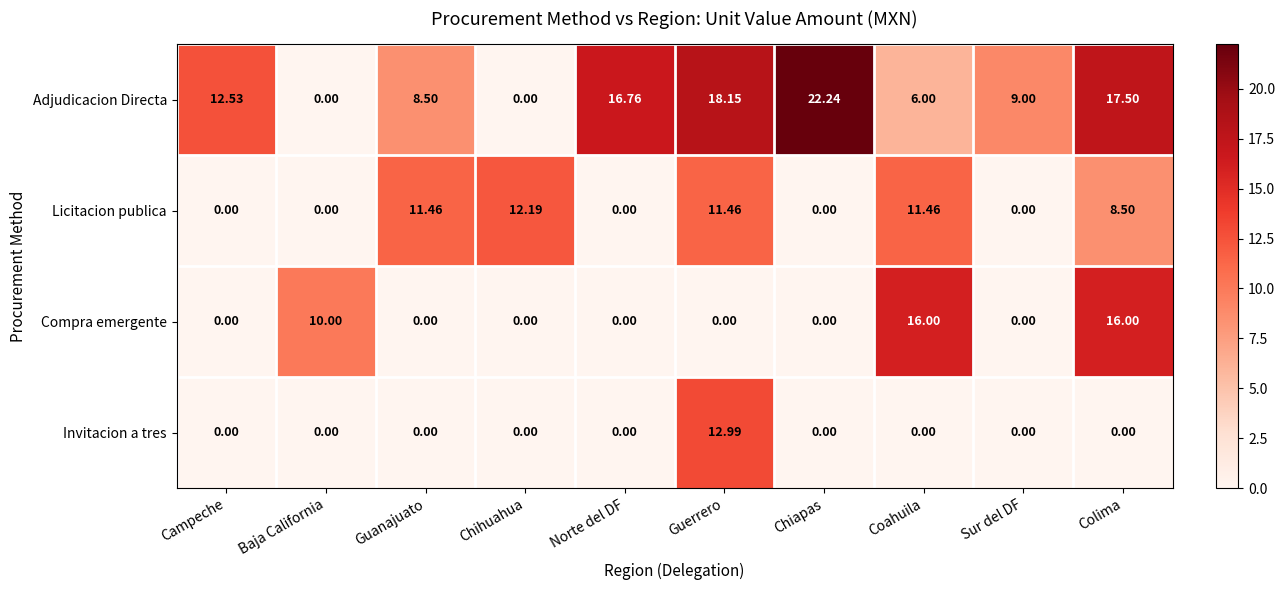

Is the value of Compra emergente at Guanajuato greater than the value of Adjudicacion Directa at Coahuila?

No